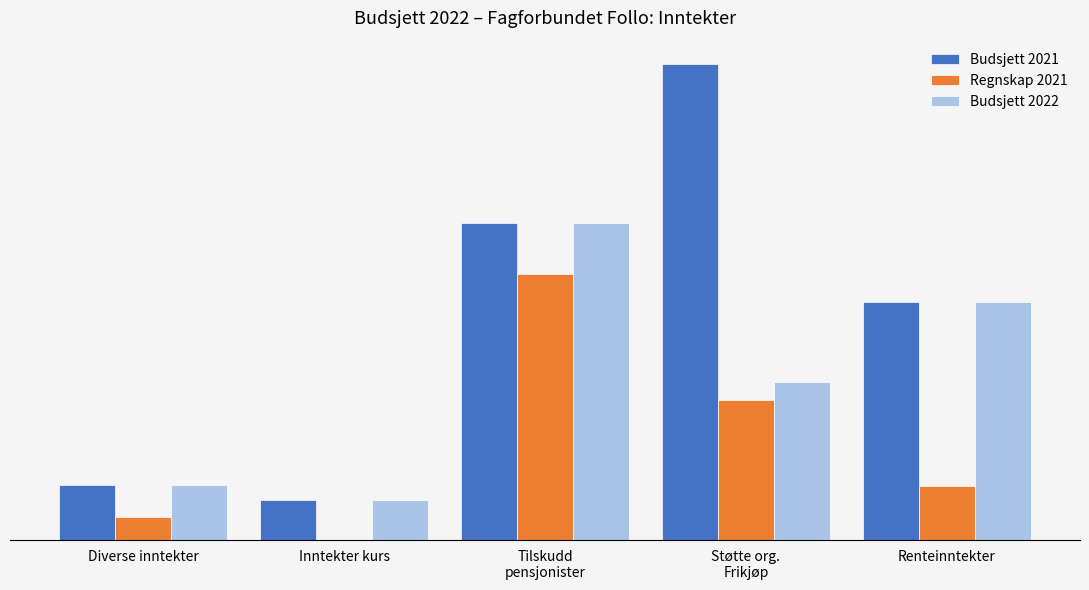

What is the approximate value of Budsjett 2022 at Inntekter kurs, to the nearest 100?

5000